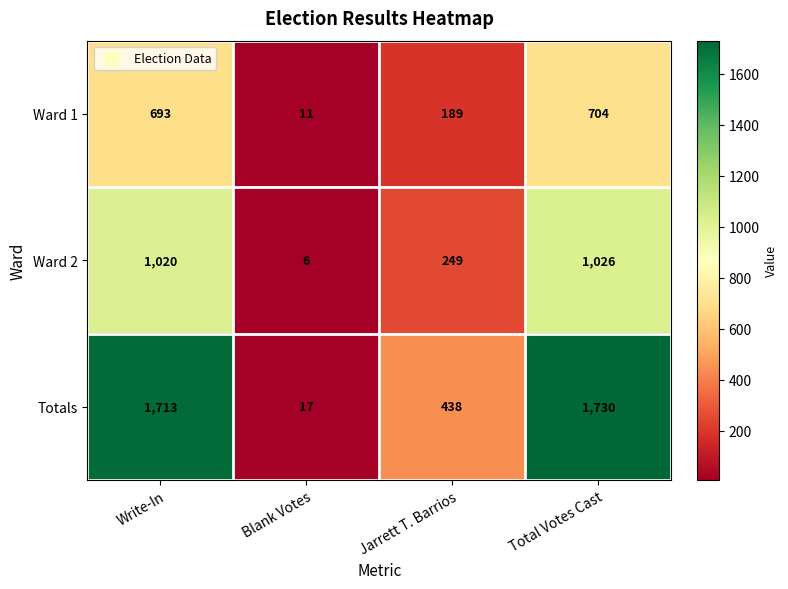

Which label corresponds to the smallest value in the chart?

Blank Votes